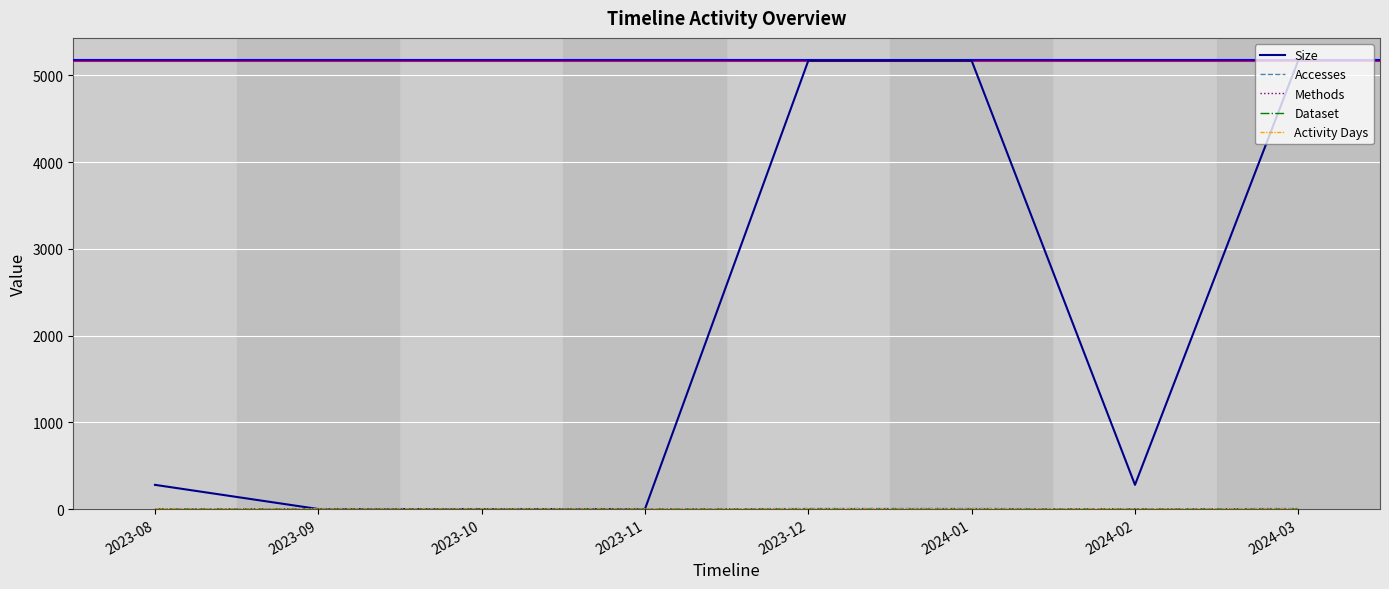

What is the sum of all Dataset values?

5